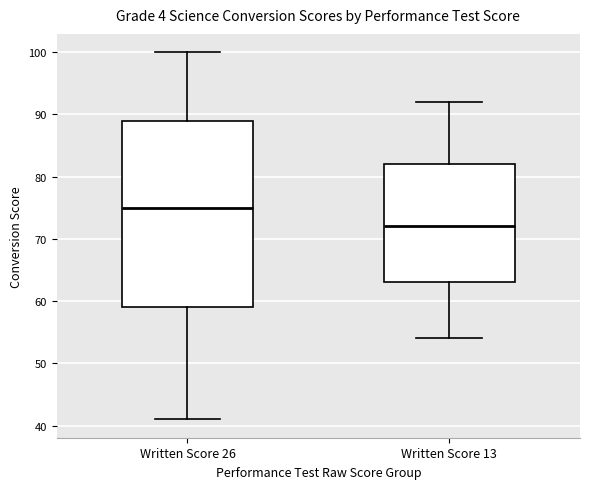

Which box has the lowest median line?

Written Score 13